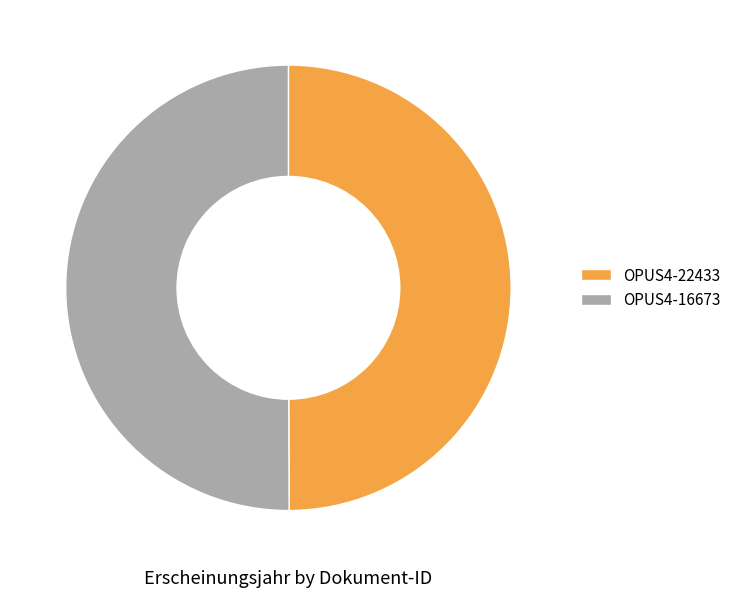

How many slices are in this pie chart?

2